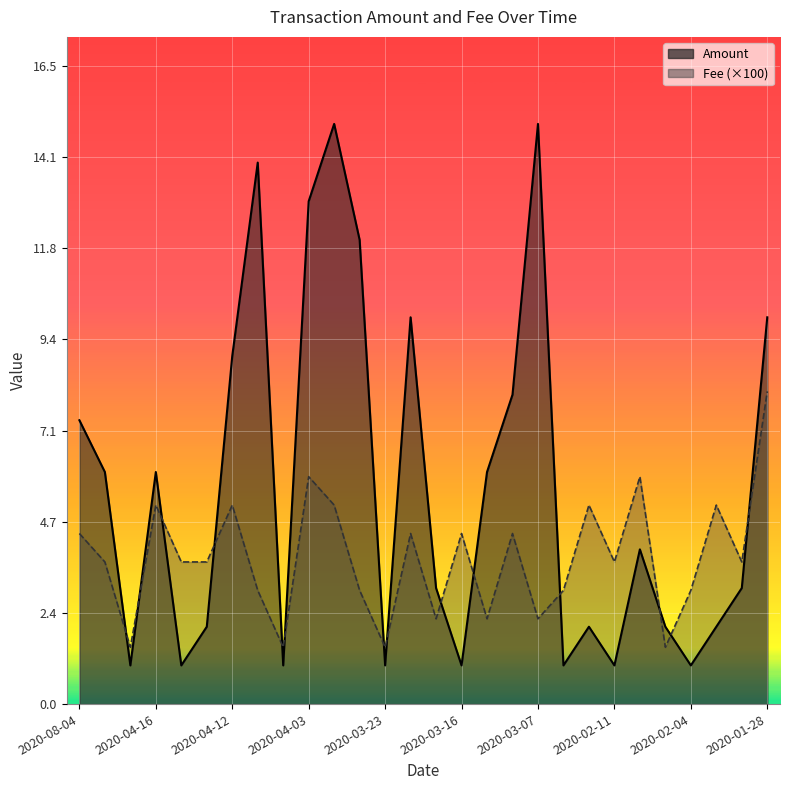

At which category does the chart reach its minimum across all series?

2020-04-18